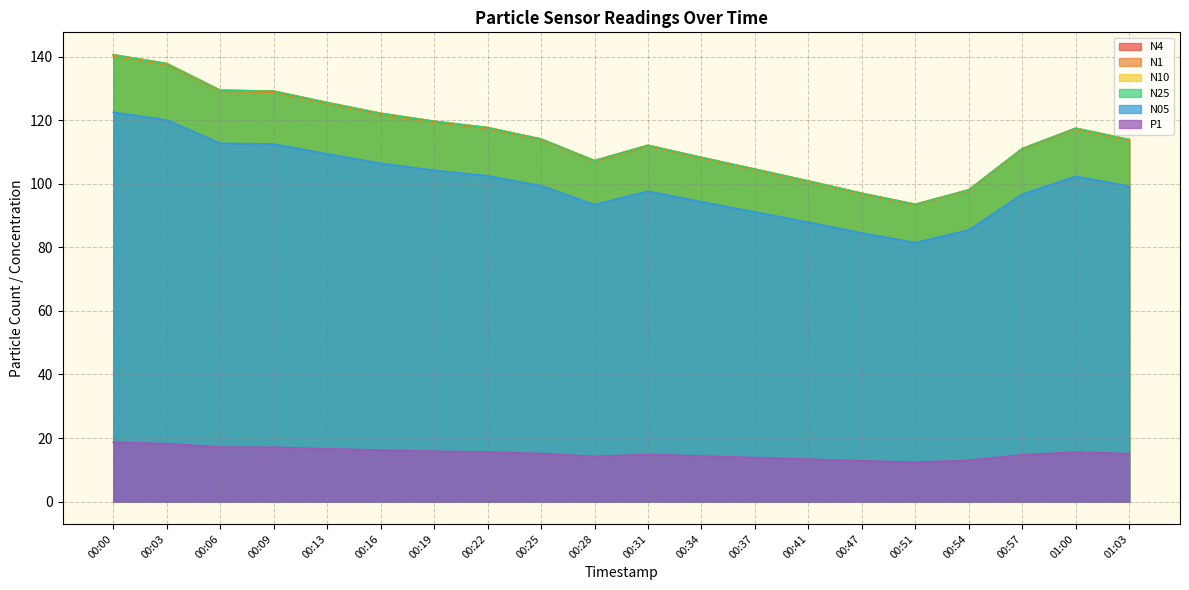

True or false: P1 has a value of 14.2 at 00:28.

True